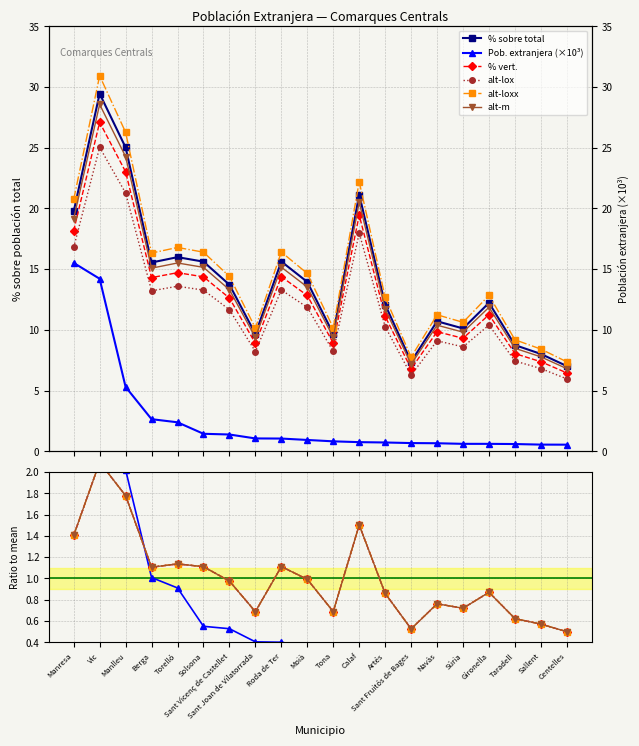

Is this an area chart (filled region under the line)?

No